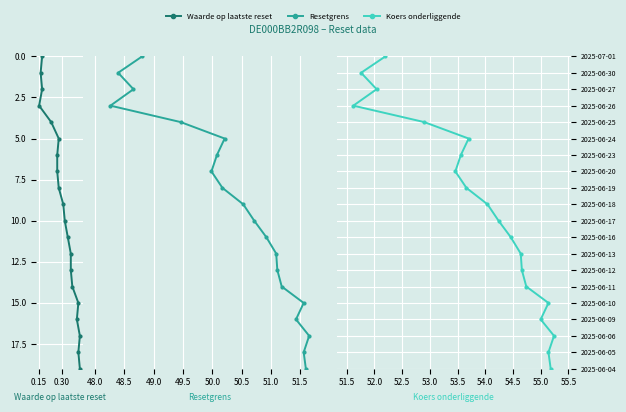

True or false: Koers onderliggende and Waarde op laatste reset intersect in this chart.

False